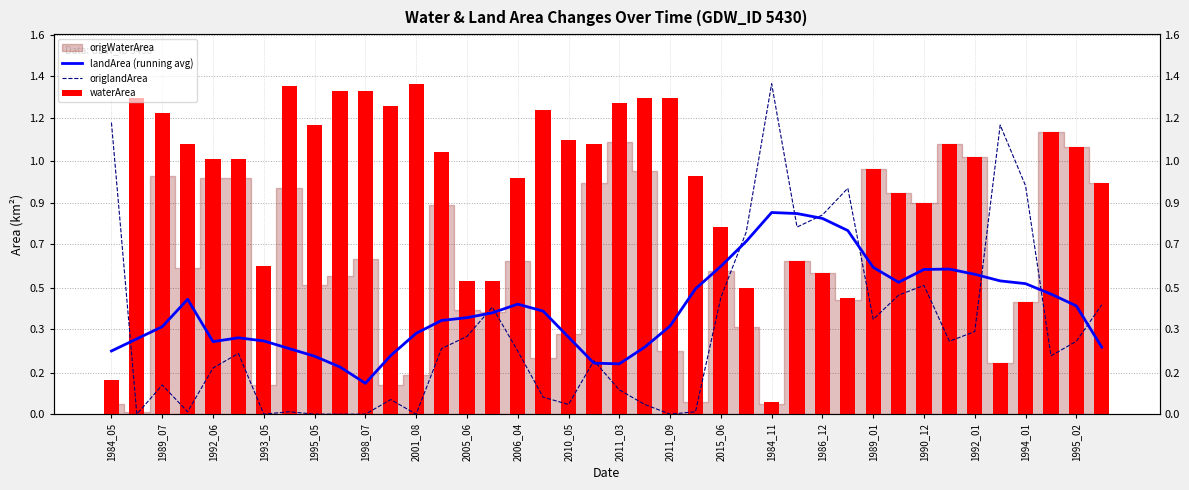

The landArea (running avg) series shows 0.7 at 2005_06. True or false?

False